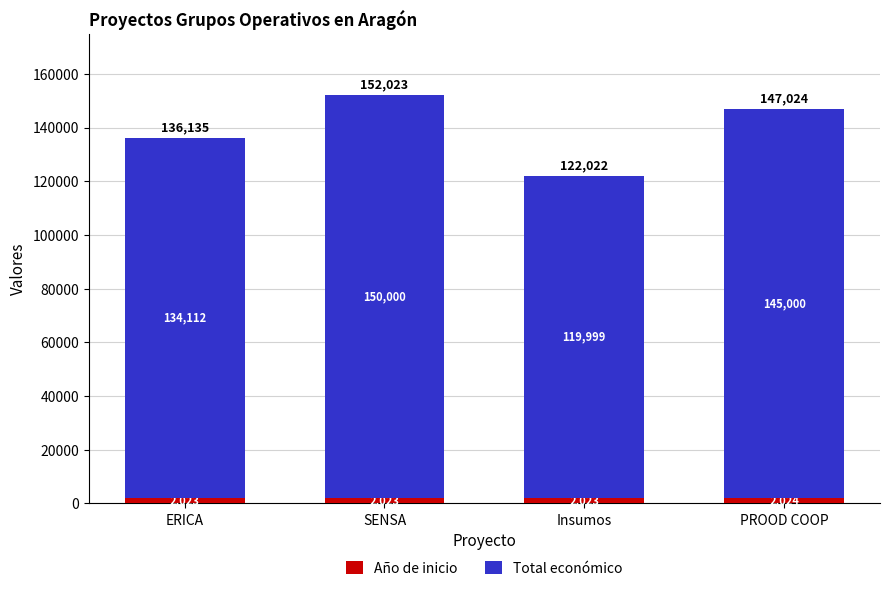

Reading left to right, what are the values for Año de inicio?

2023	2023	2023	2024